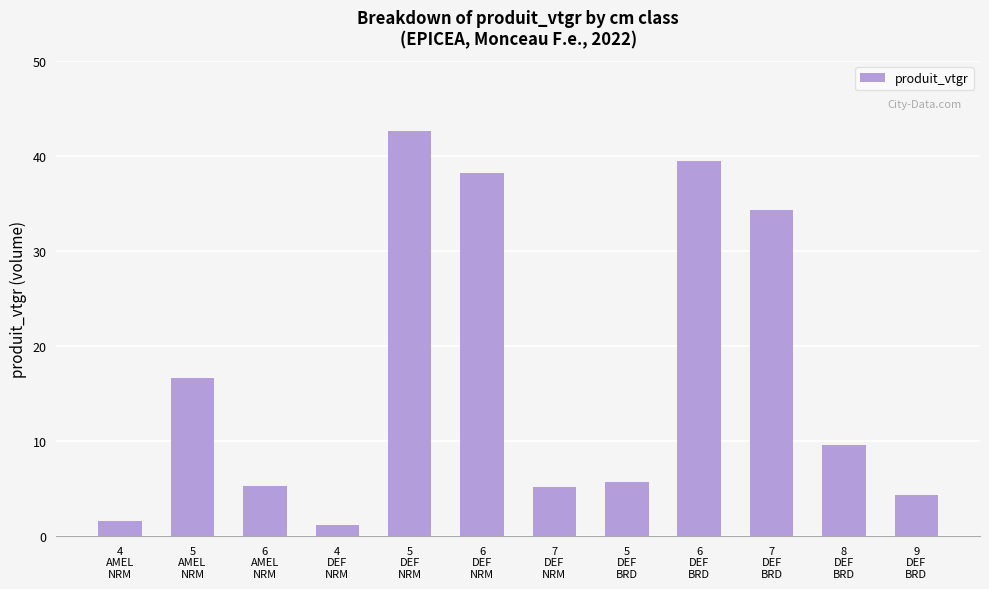

What is the difference between the maximum and minimum values?

41.4